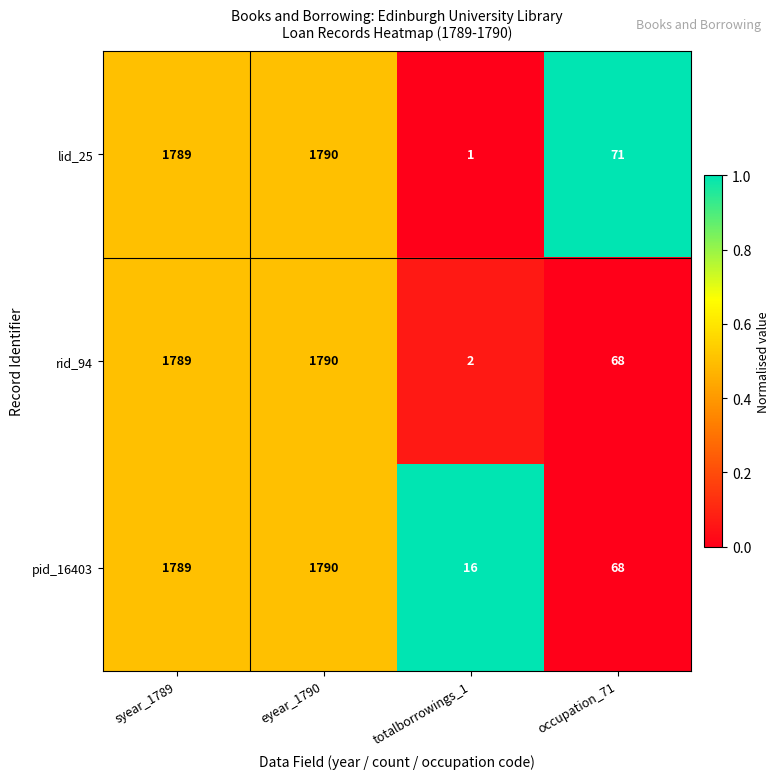

Reading right to left, list all the values displayed in this chart.

lid_25: occupation_71=71	totalborrowings_1=1	eyear_1790=1790	syear_1789=1789
rid_94: occupation_71=68	totalborrowings_1=2	eyear_1790=1790	syear_1789=1789
pid_16403: occupation_71=68	totalborrowings_1=16	eyear_1790=1790	syear_1789=1789